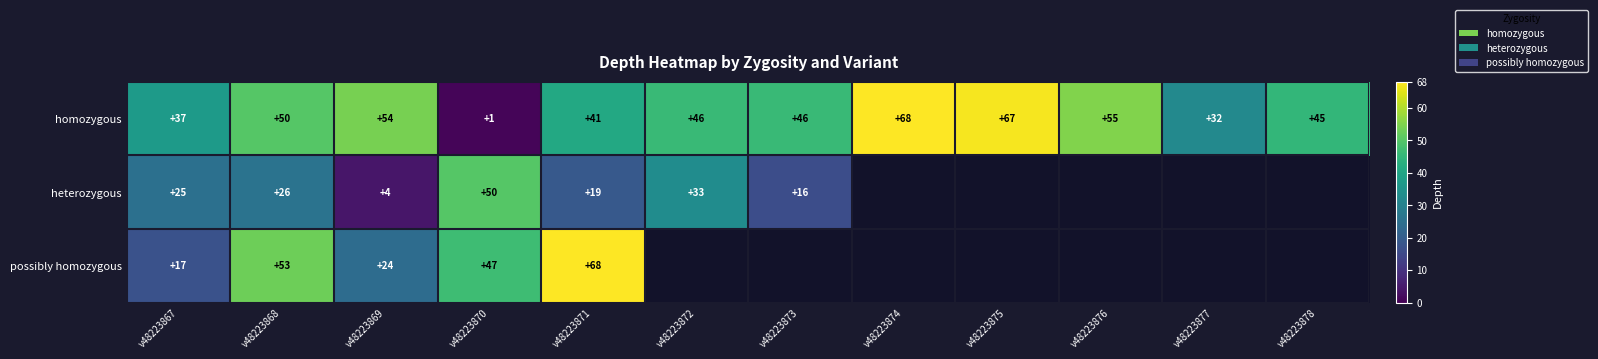

Rank the series at v48223867 from lowest to highest value.

possibly homozygous, heterozygous, homozygous